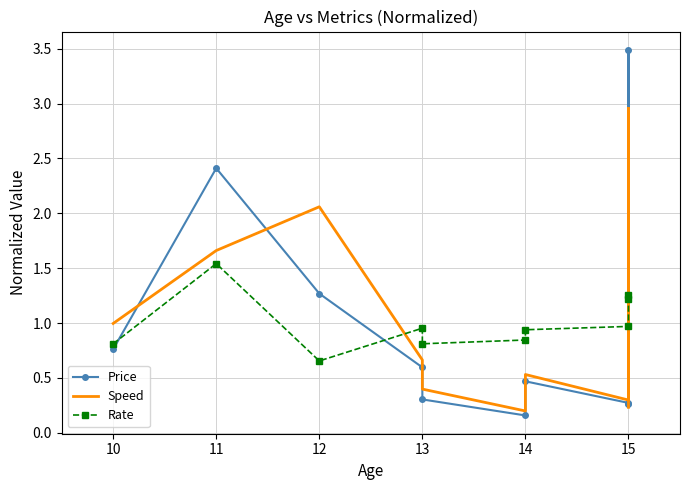

What is the lowest value of the Rate series?

0.7